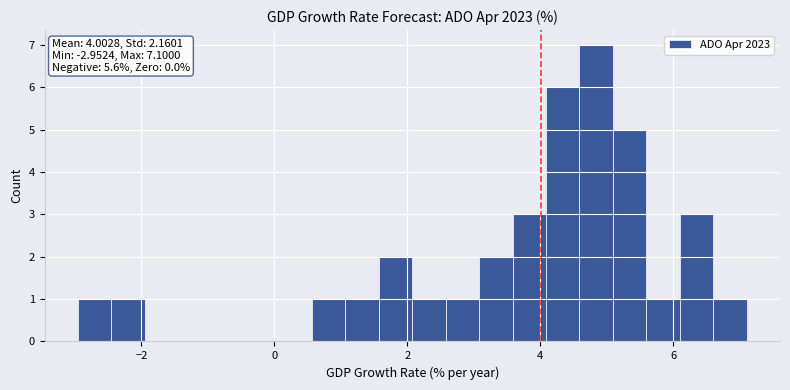

Read against the x-axis, roughly where is the centre of the tallest bar?

4.8